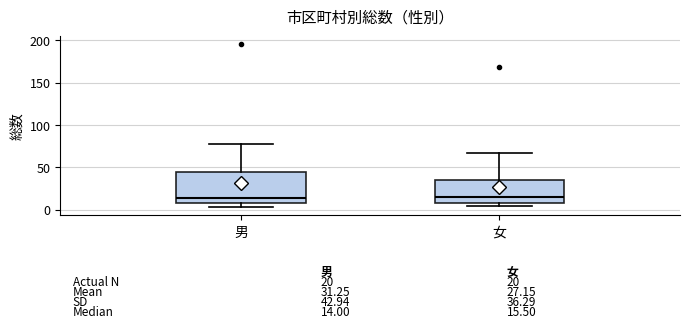

Which box is the tallest, from its lower edge to its upper edge?

男